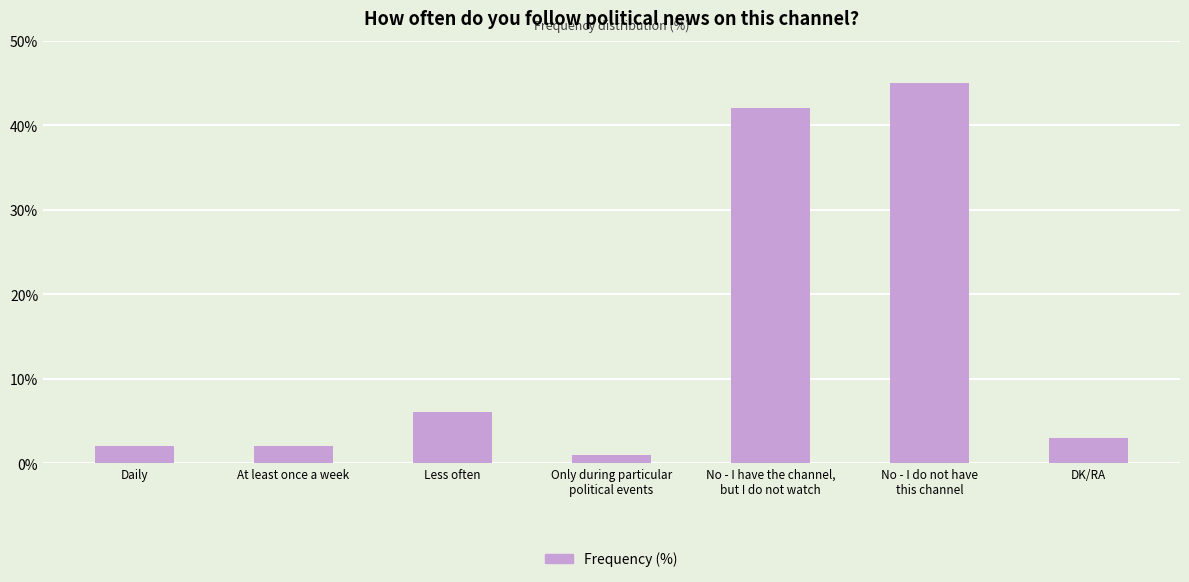

What is the change in value from At least once a week to Less often?

+4